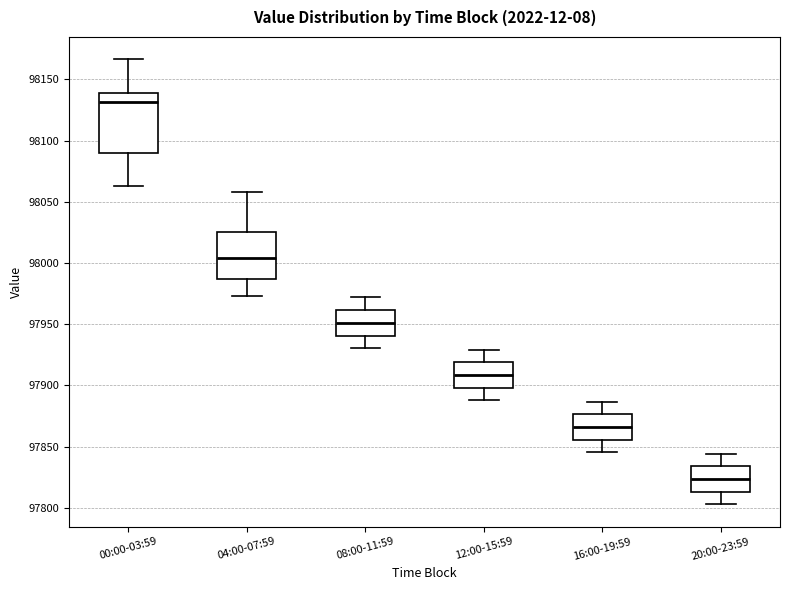

Reading left to right, transcribe this box plot: for each box, give where its median line is, the range the box spans, and where its two whiskers end, as read against the y-axis. The values are not printed on the chart, so give them approximately, as read against the axis.

00:00-03:59: median 98130, box 98090 to 98140, whiskers 98065 to 98165
04:00-07:59: median 98005, box 97985 to 98025, whiskers 97975 to 98060
08:00-11:59: median 97950, box 97940 to 97960, whiskers 97930 to 97970
12:00-15:59: median 97910, box 97900 to 97920, whiskers 97890 to 97930
16:00-19:59: median 97865, box 97855 to 97875, whiskers 97845 to 97885
20:00-23:59: median 97825, box 97815 to 97835, whiskers 97805 to 97845